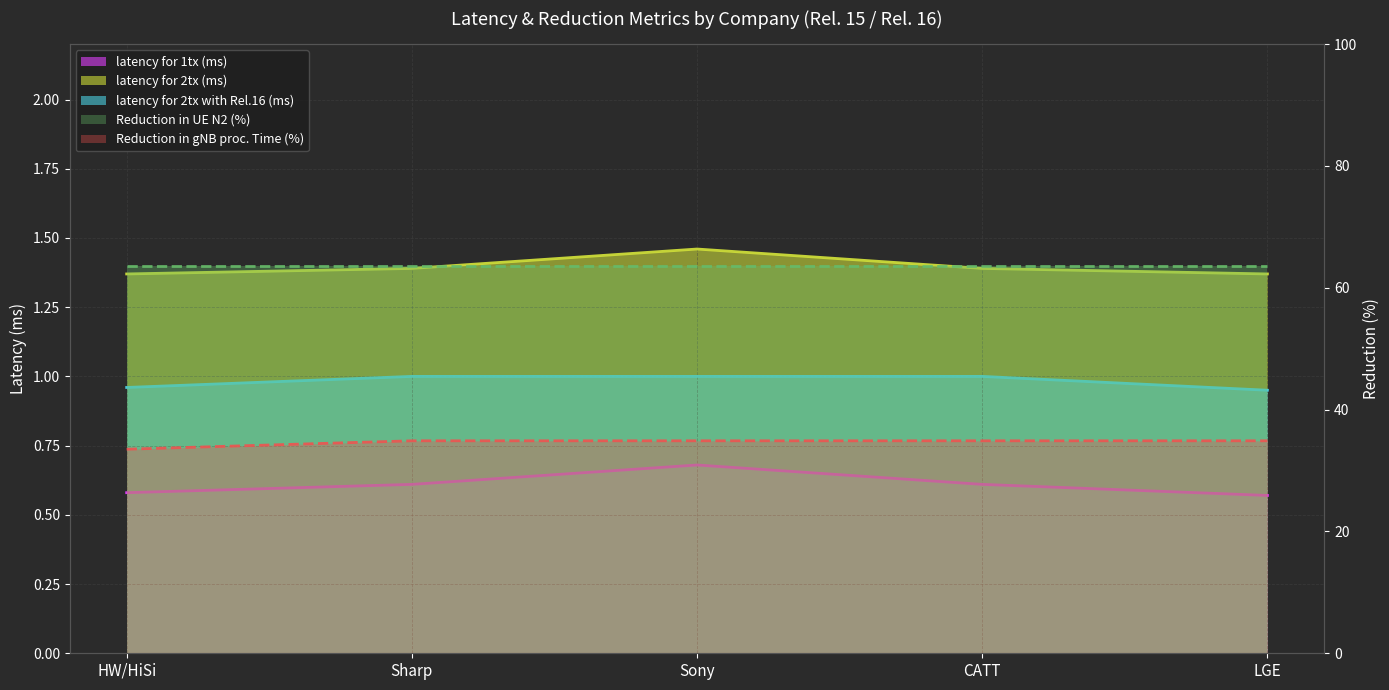

What is the maximum value for latency for 1tx (ms)?

0.7